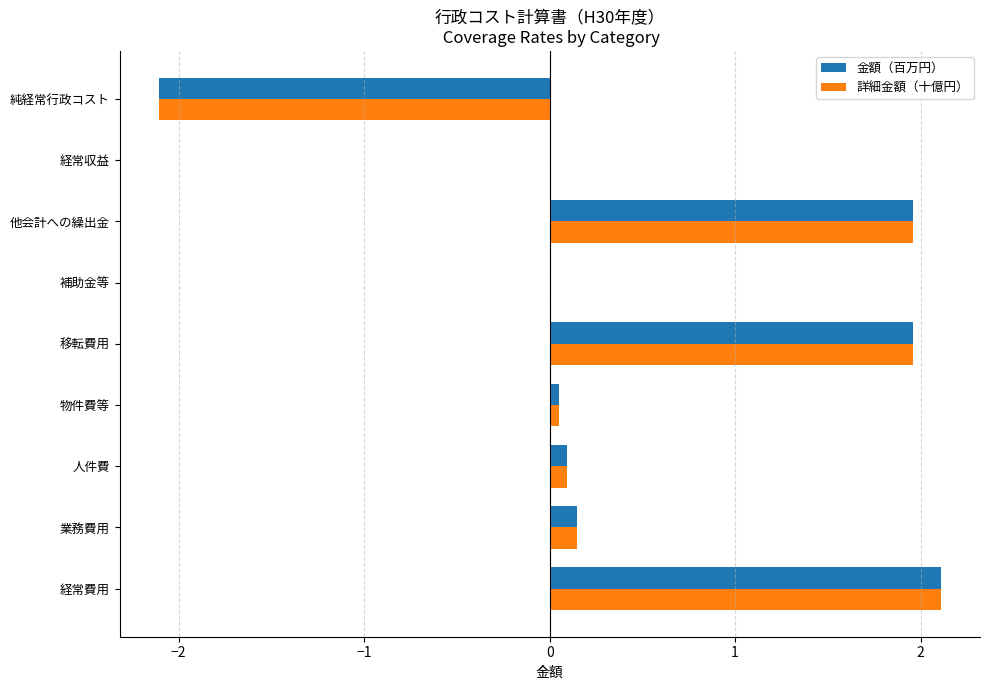

What is the sum of all 金額（百万円） values?

4.2